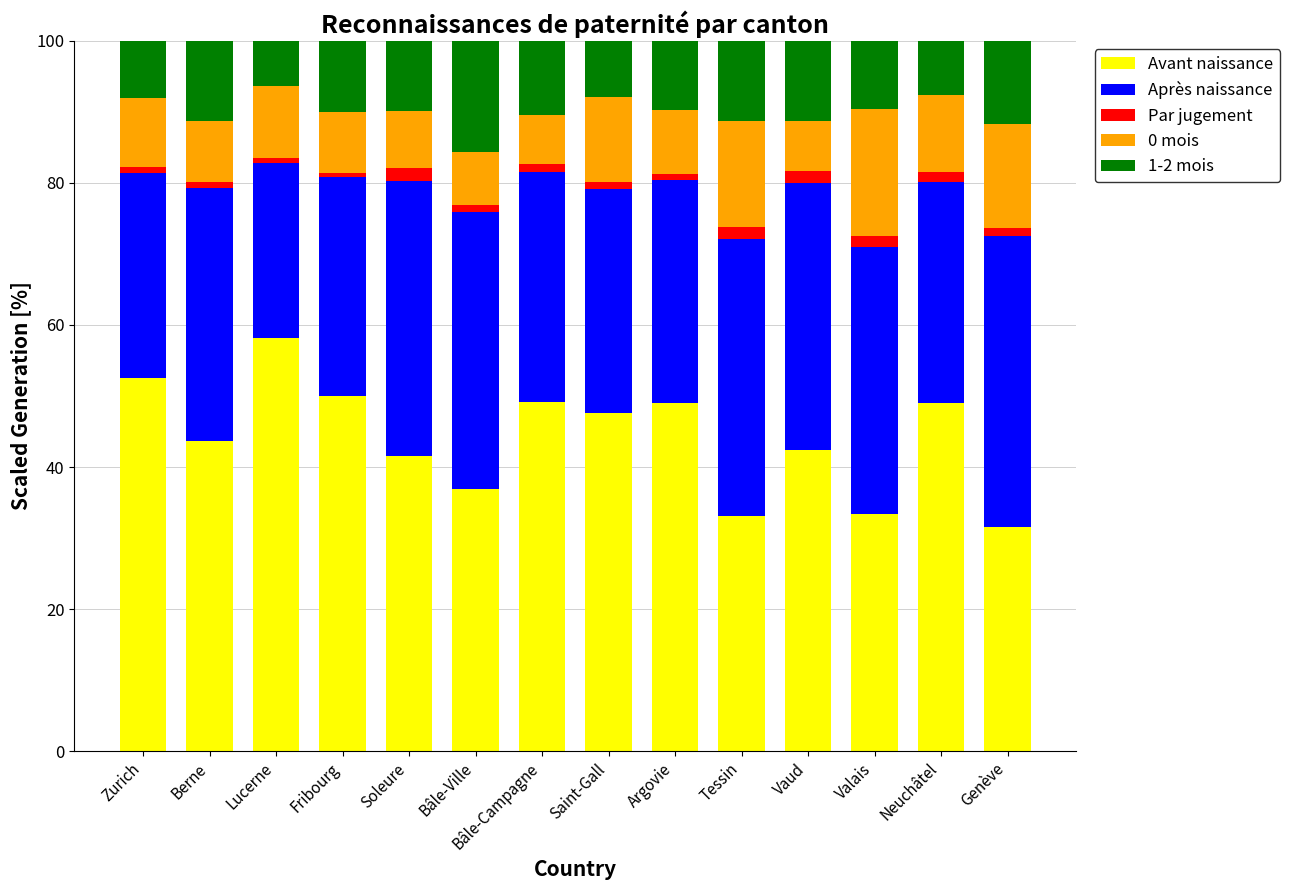

How many bars are there in total?

14